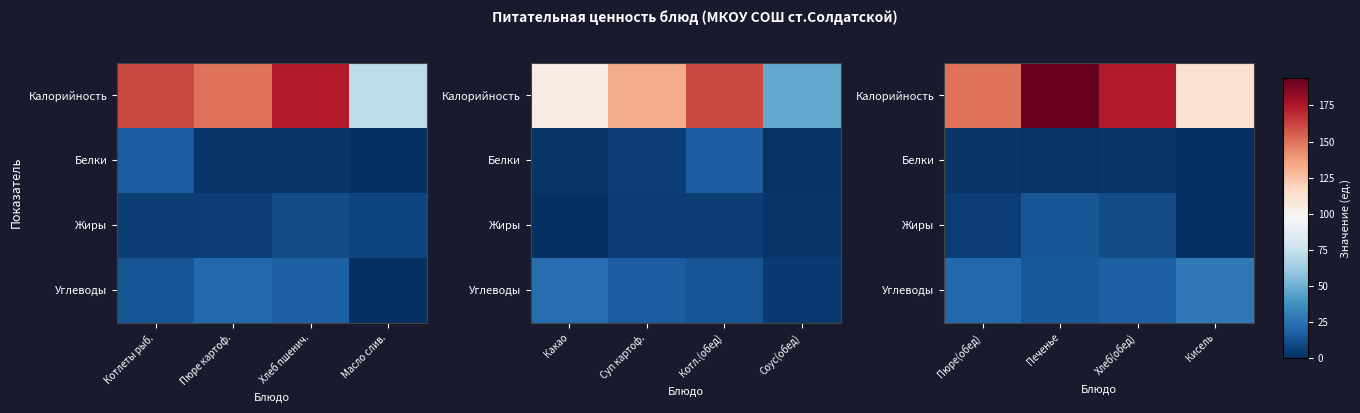

How many data points does each series have?

4